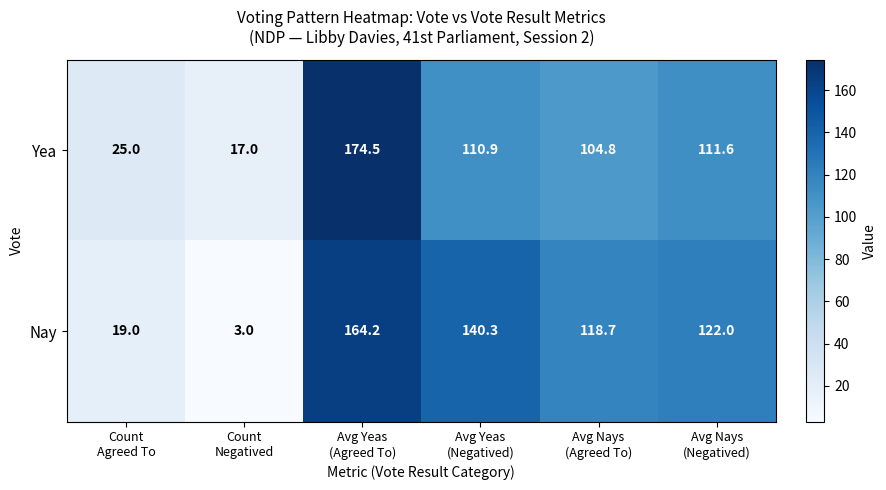

How many values in the Nay series are below 122?

3